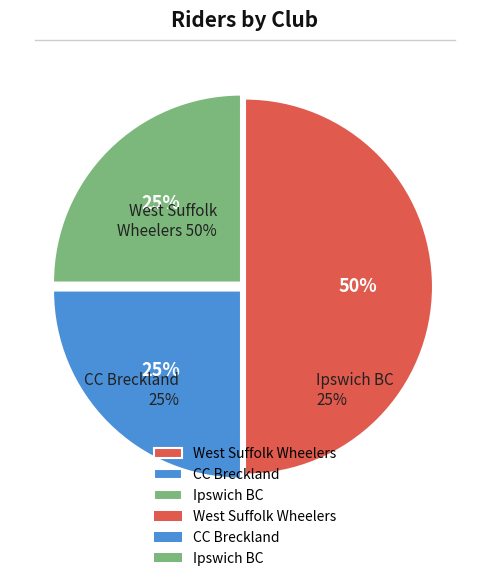

Which category has the smallest portion of the pie?

CC Breckland